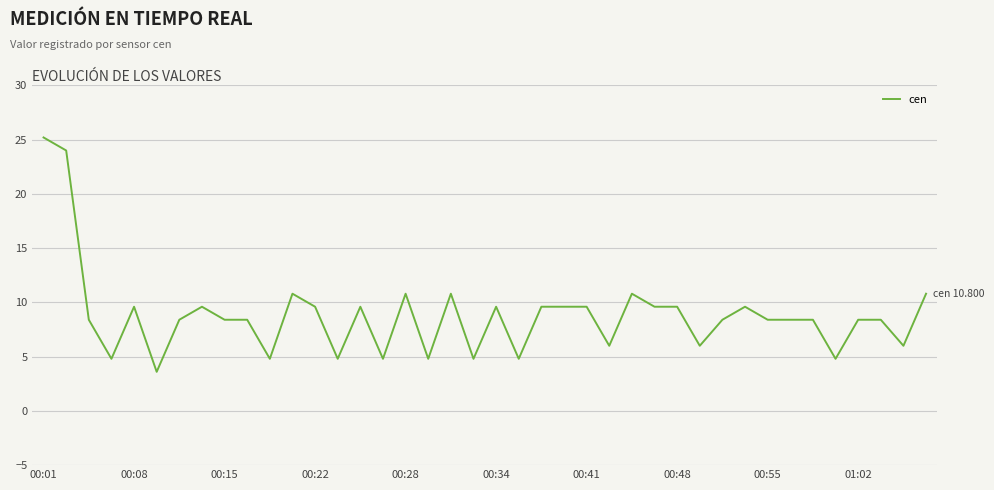

What is the maximum value shown in the chart?

25.2